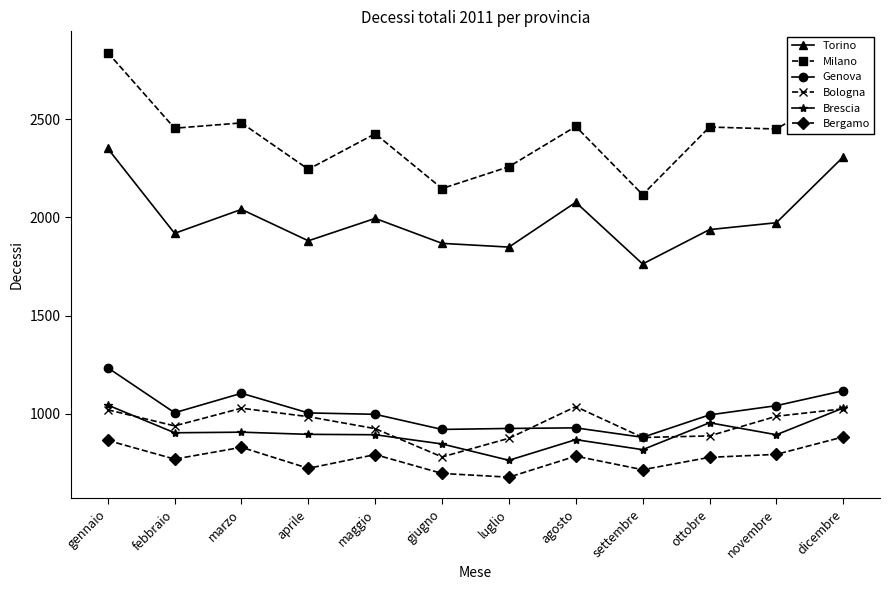

True or false: Torino and Genova intersect in this chart.

False